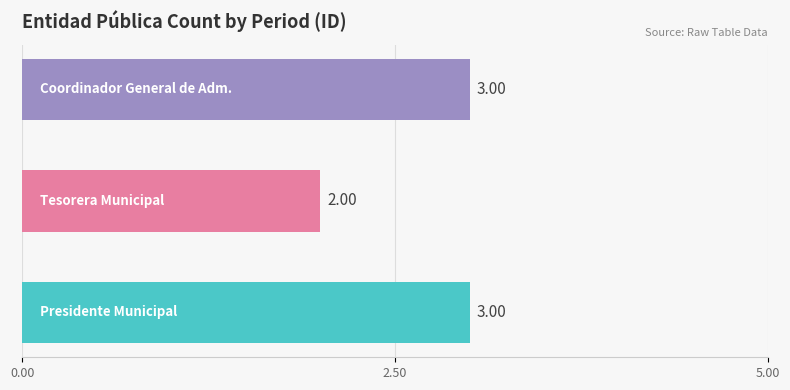

How many series are shown in this chart?

3